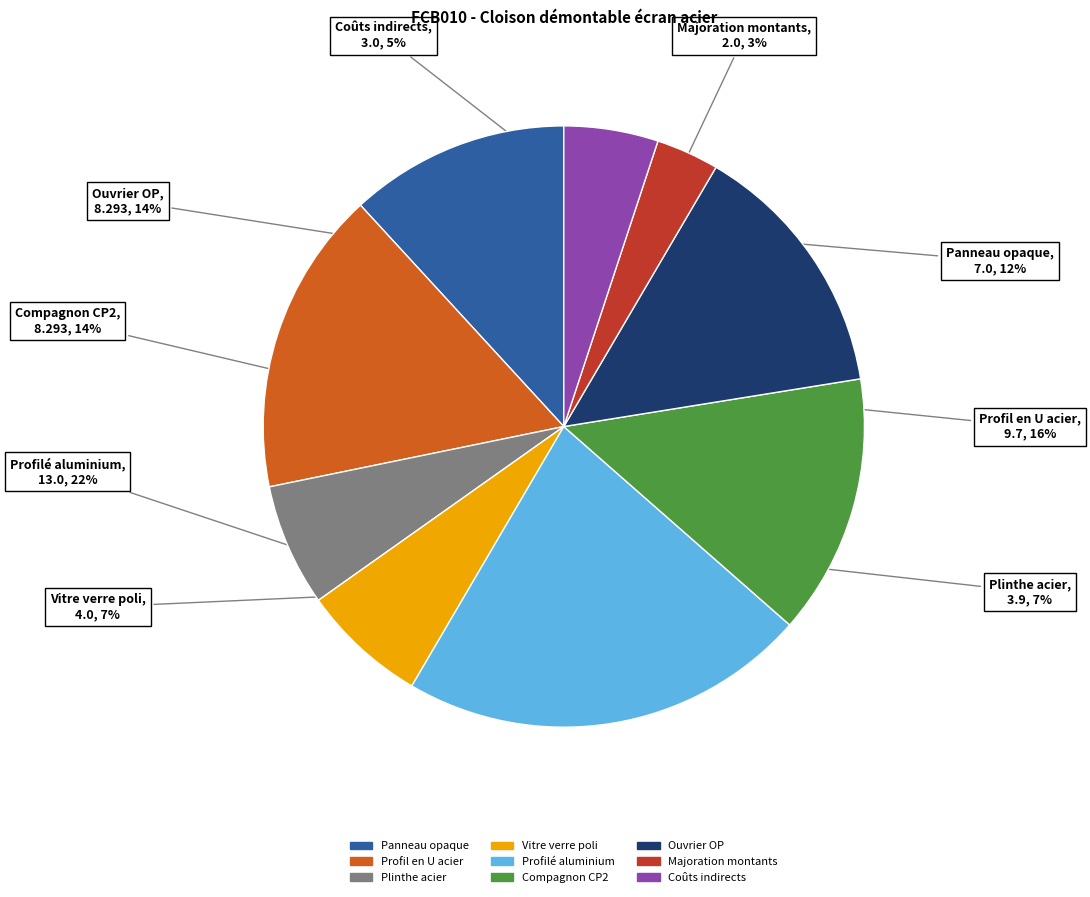

Approximately how many times larger is the value at Plinthe acier compared to Profil en U acier?

0.4